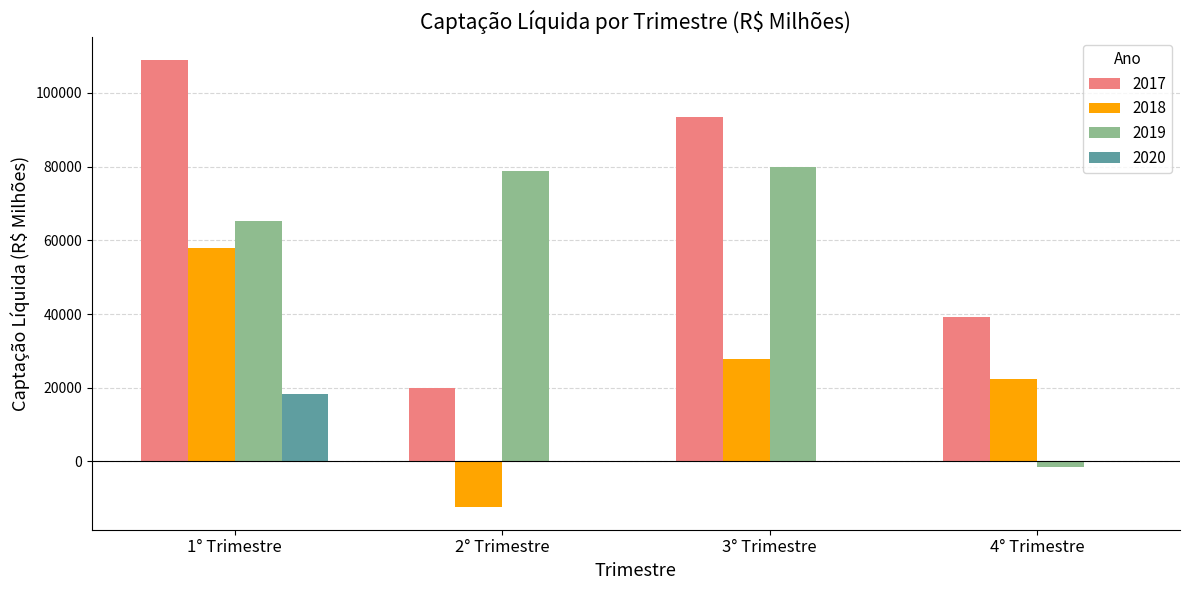

Where is 2017 nearest to the value 64427?

4° Trimestre